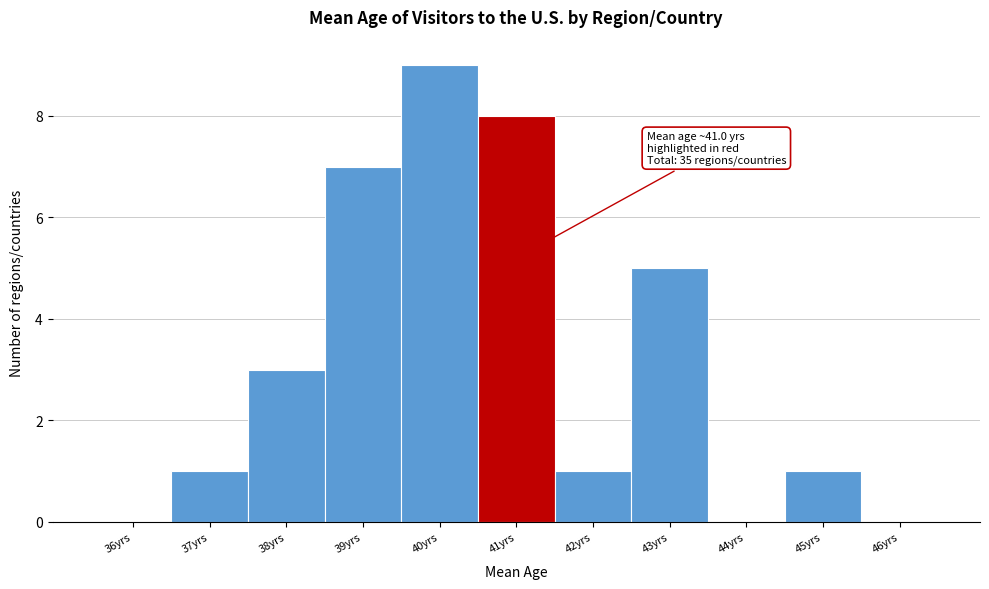

Reading left to right, transcribe all the data shown in this chart.

36yrs=0	37yrs=1	38yrs=3	39yrs=7	40yrs=9	41yrs=8	42yrs=1	43yrs=5	44yrs=0	45yrs=1	46yrs=0